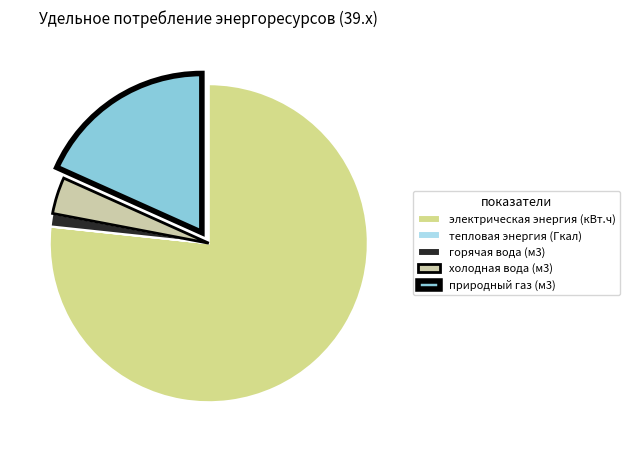

Which slice is the smallest?

тепловая энергия (Гкал)